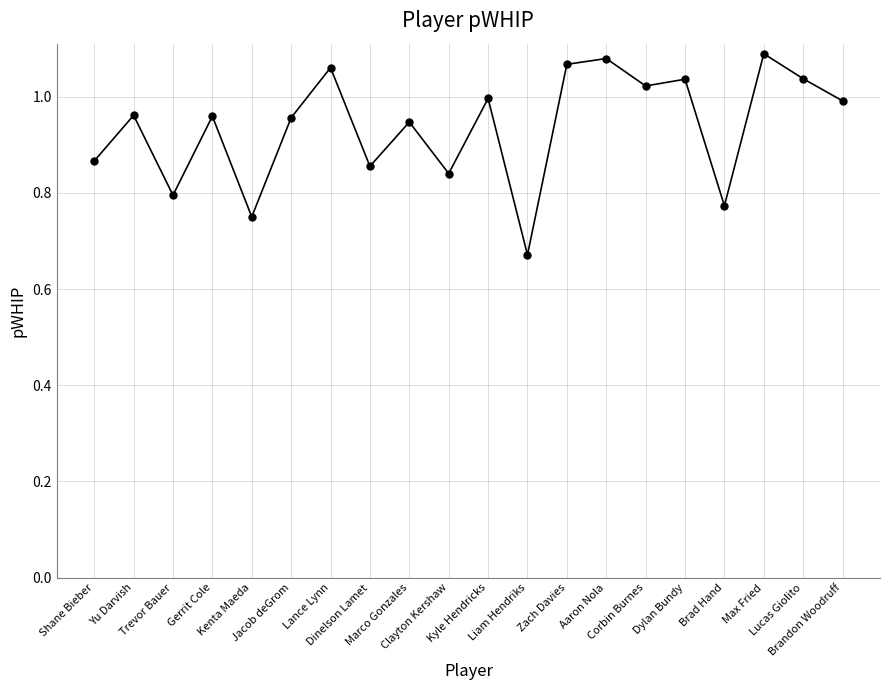

What is the change in value from Max Fried to Lucas Giolito?

-0.1